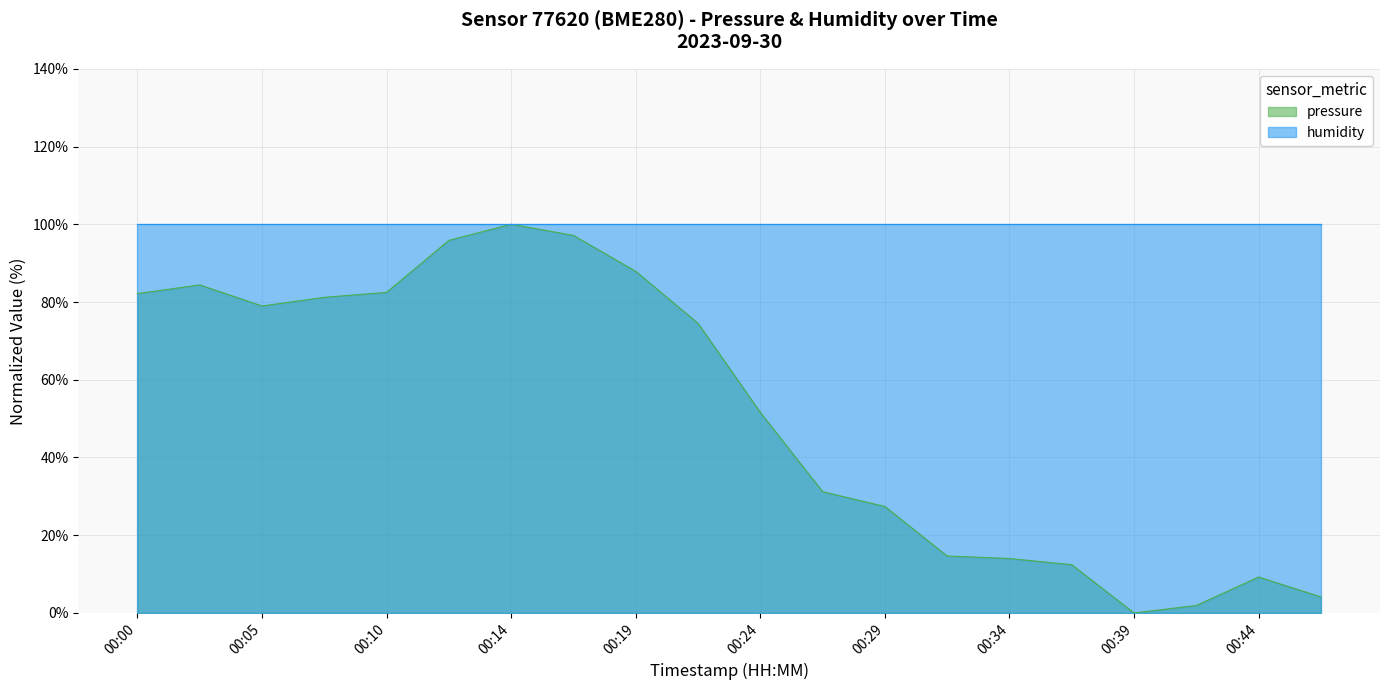

What is the ratio of the value at 00:05 to the value at 00:10?

1.0